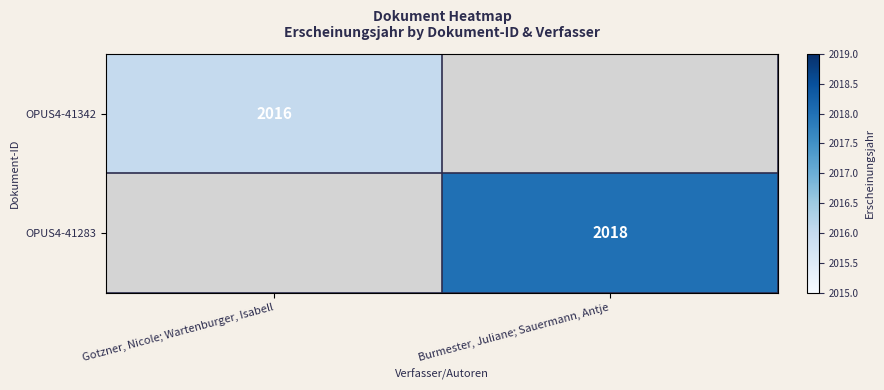

The value of OPUS4-41342 at Gotzner, Nicole; Wartenburger, Isabell is 3144. True or false?

False